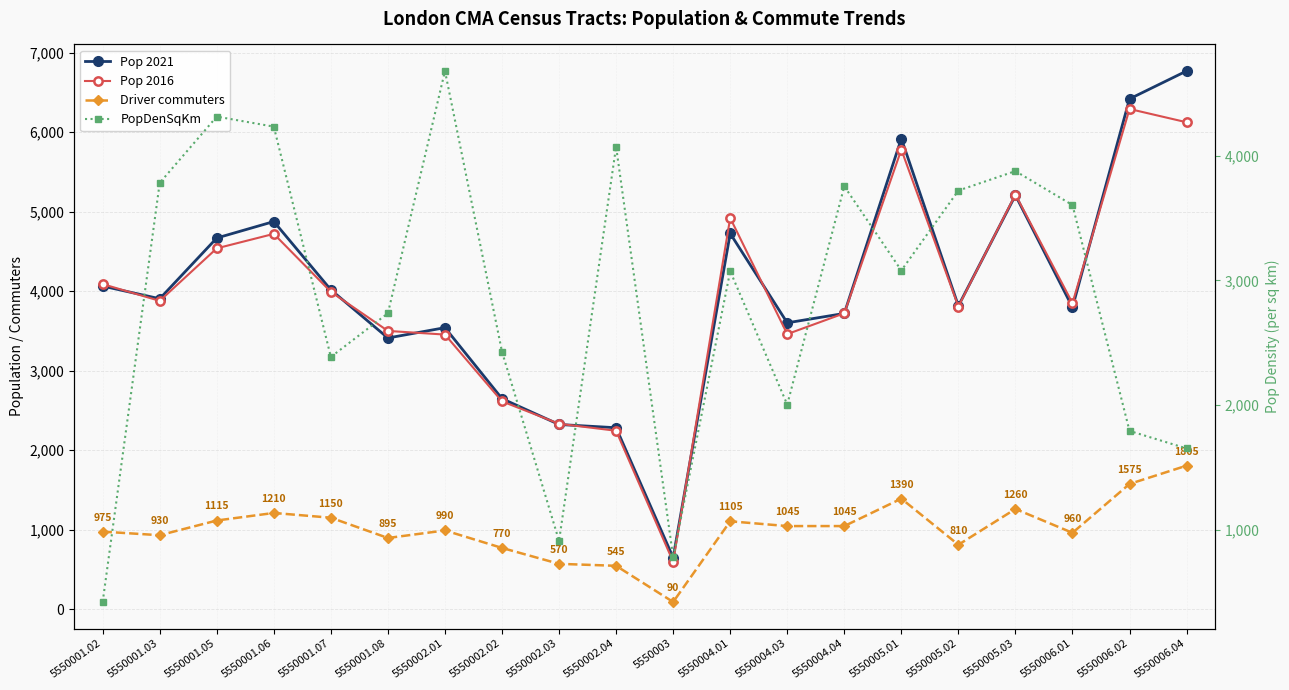

At which label does Pop 2021 first exceed 3905?

5550001.02